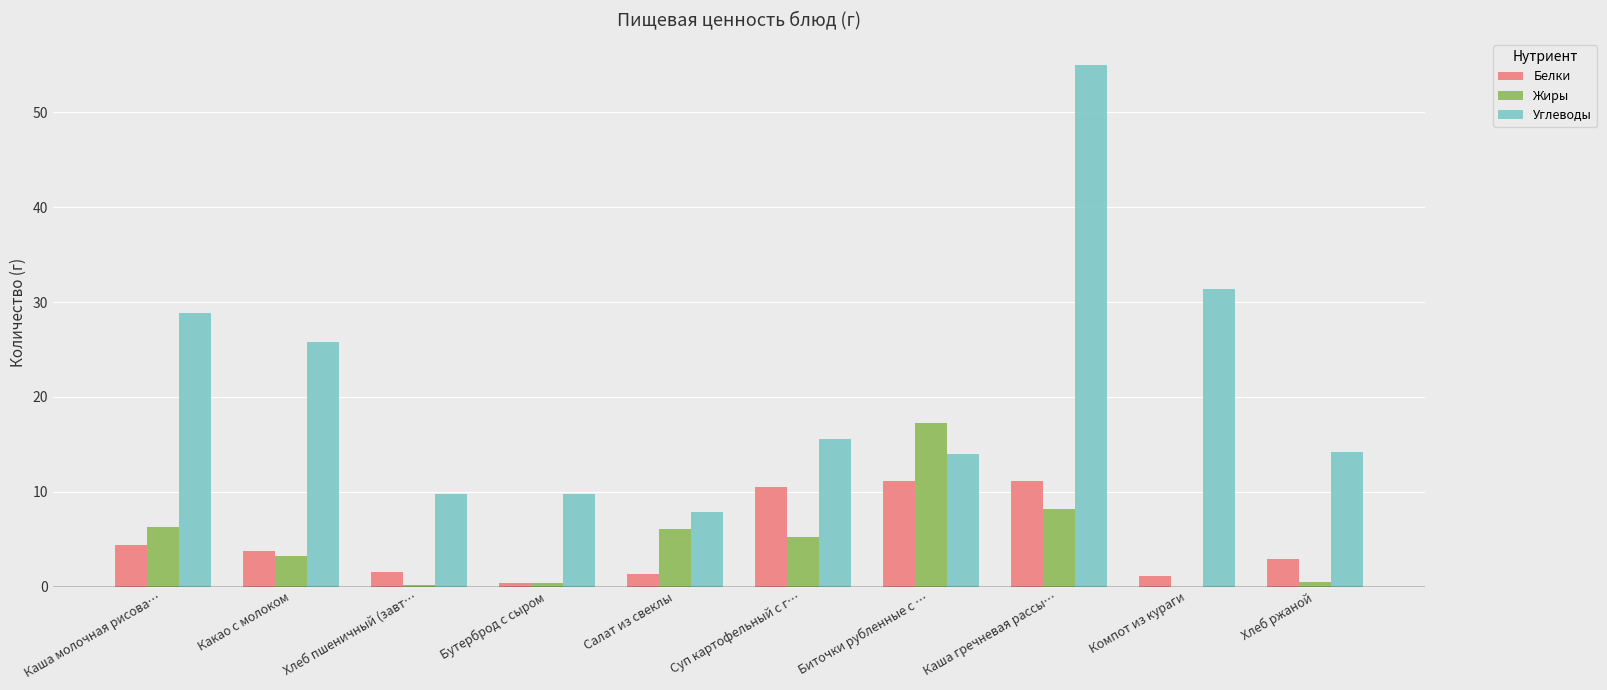

How many groups of bars are there?

10